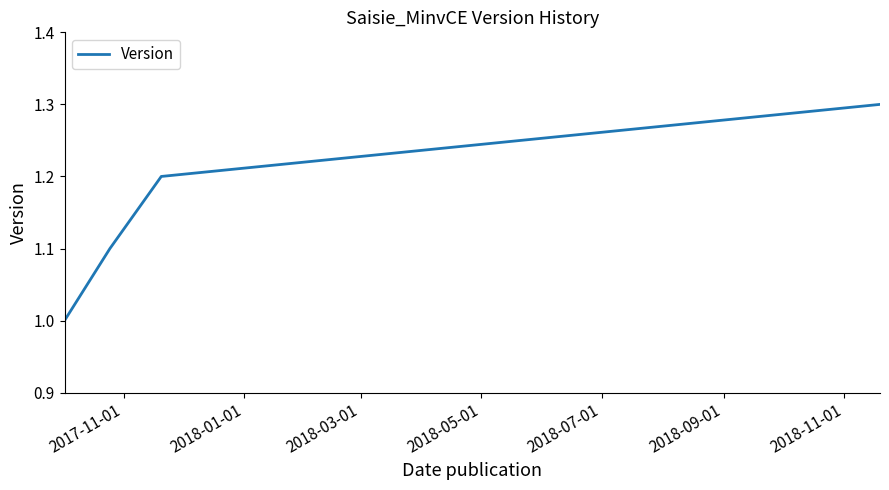

What is the sum of all values?

4.6